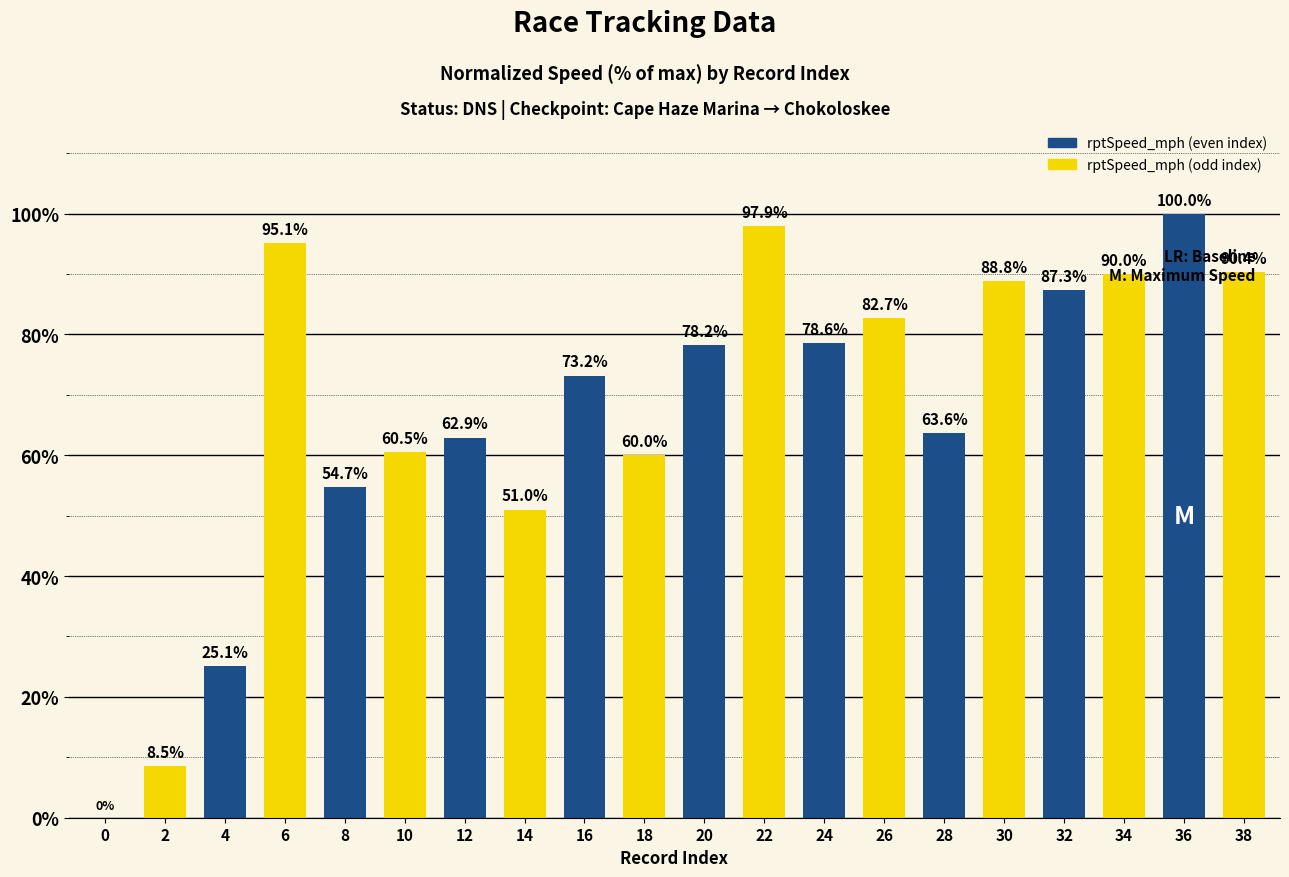

Which has a higher value, 10 or 6?

6